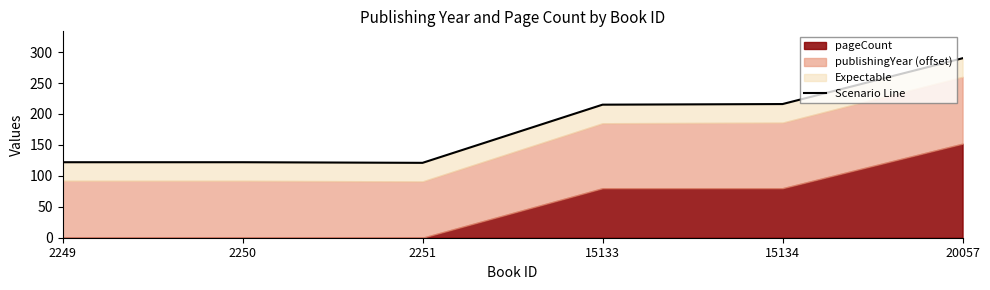

At which label is the value closest to 205?

15133